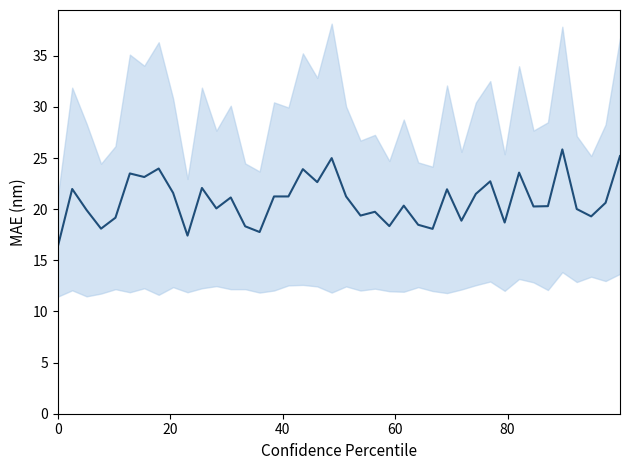

Reading right to left, list all the values displayed in this chart.

25.2	20.6	19.3	20.0	25.9	20.3	20.3	23.6	18.7	22.7	21.5	18.9	21.9	18.1	18.5	20.4	18.4	19.8	19.4	21.2	25.0	22.6	23.9	21.2	21.2	17.8	18.3	21.1	20.1	22.1	17.4	21.6	24.0	23.1	23.5	19.2	18.1	19.9	22.0	16.3